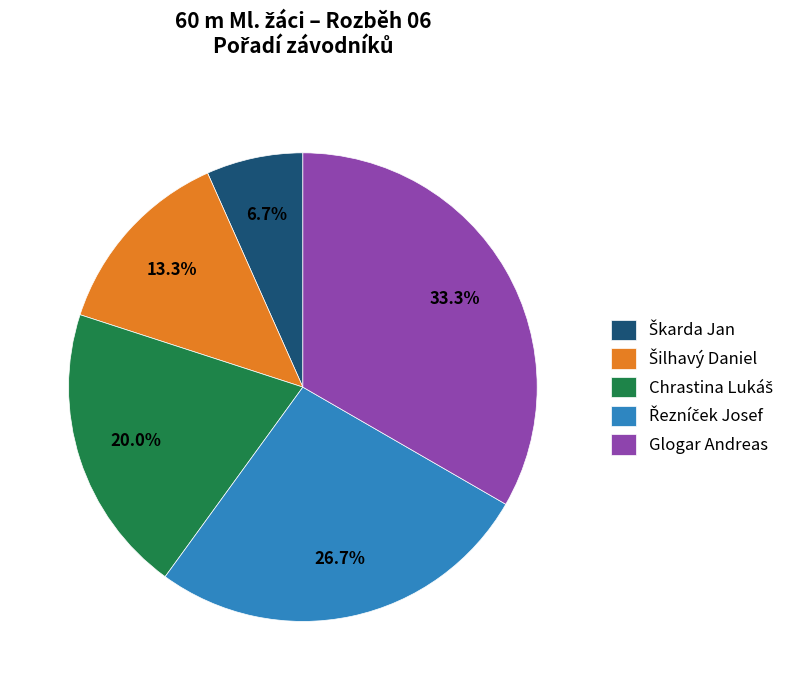

How much of the chart is everything except Glogar Andreas?

66.7%